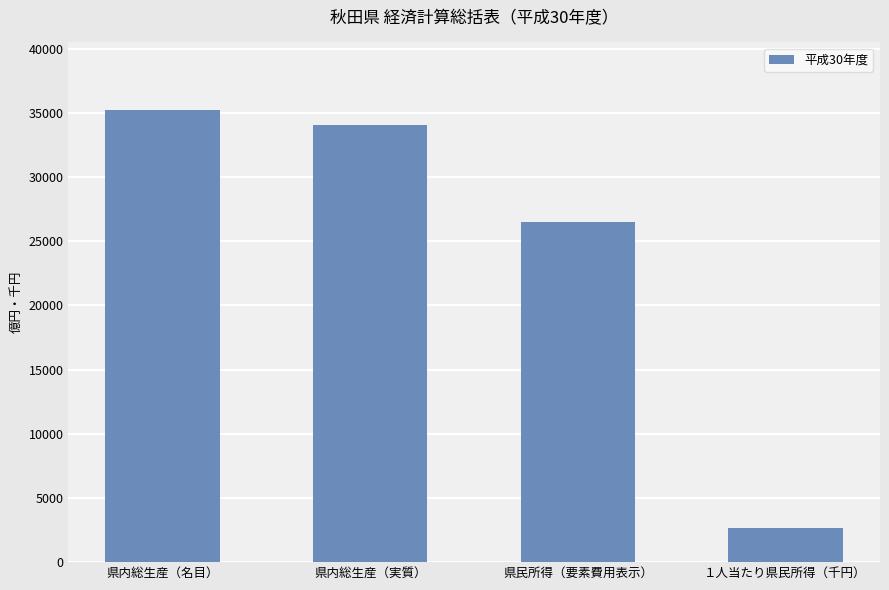

What is the sum of all values?

98407.9